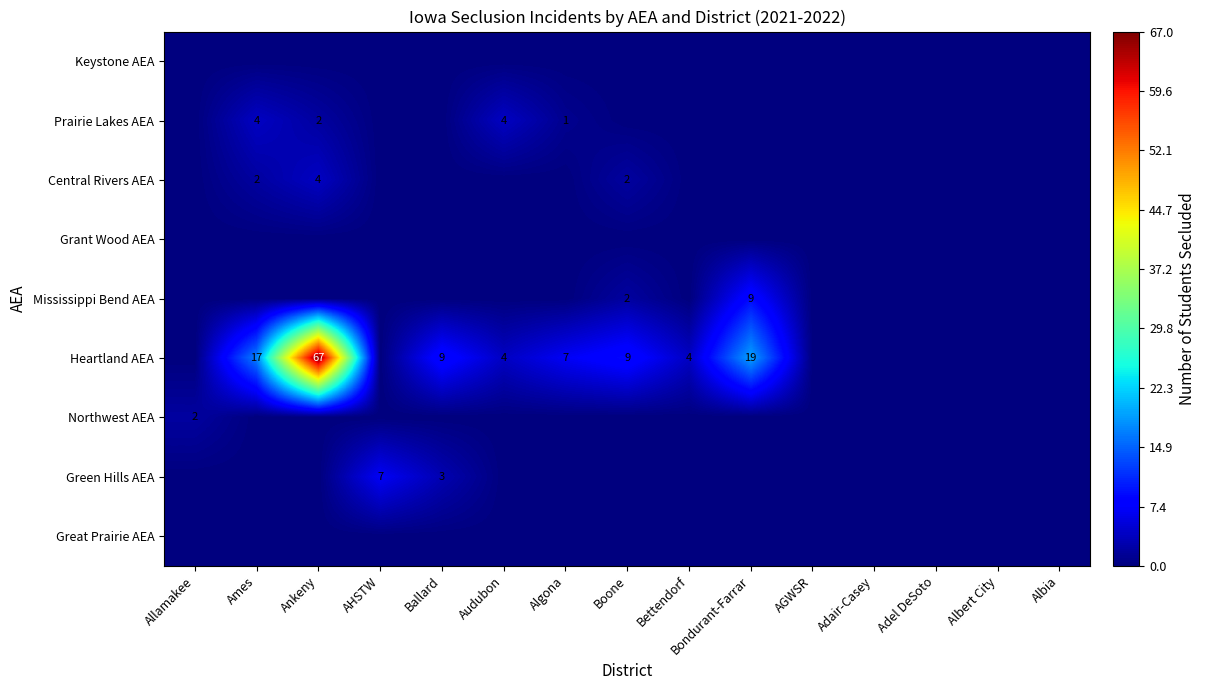

Read the Prairie Lakes AEA value at Audubon.

4